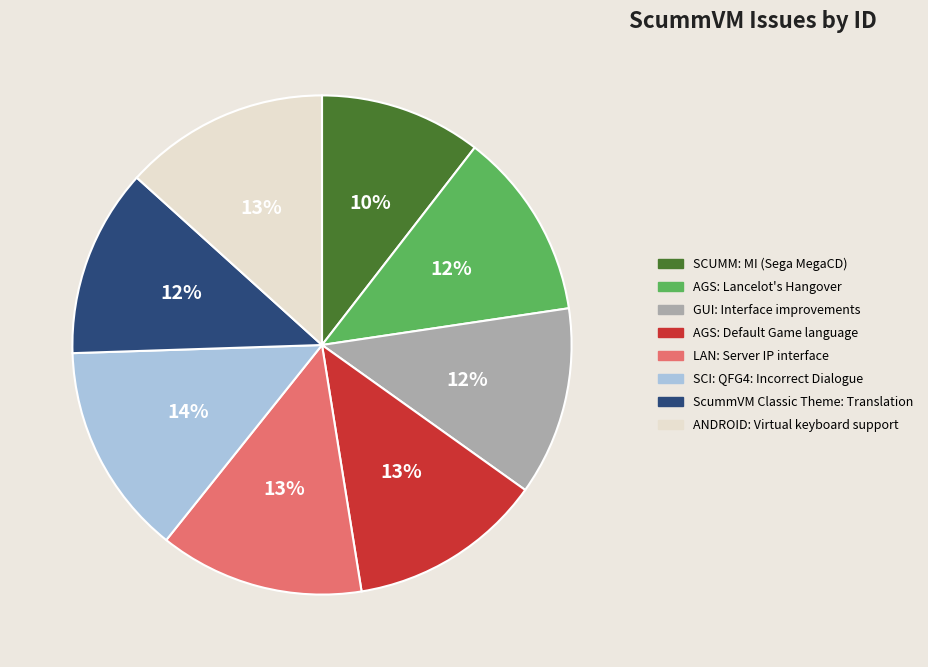

Is the sum of LAN: Server IP interface and AGS: Lancelot's Hangover greater than half?

No